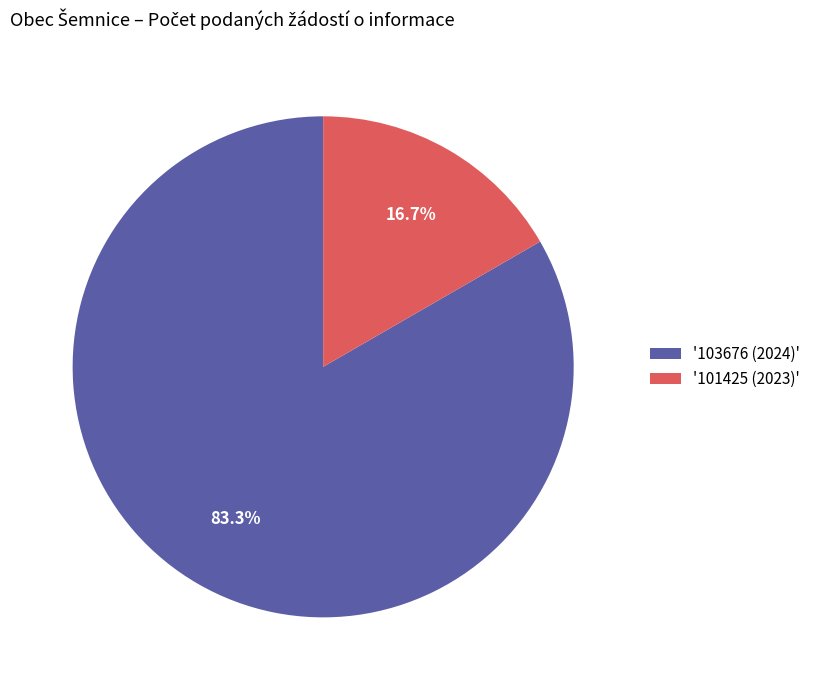

What percentage do '103676 (2024)' and '101425 (2023)' together represent?

100.0%